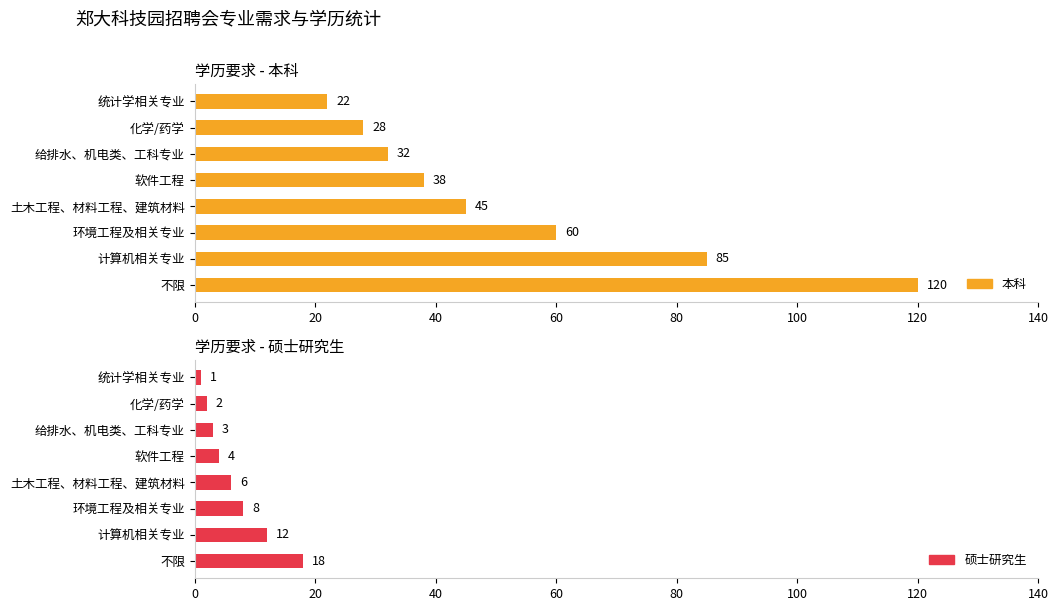

Count the number of data series in this chart.

2